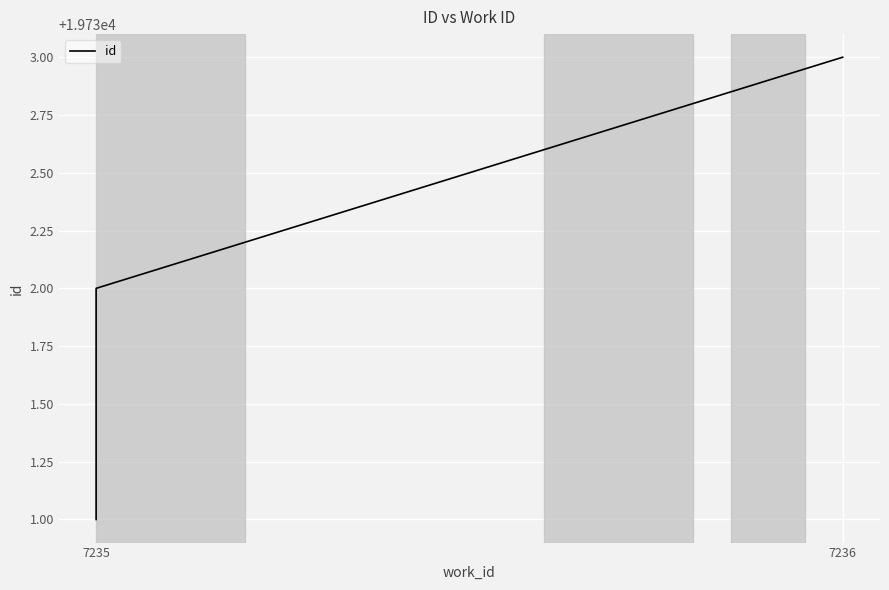

Count the number of values greater than 19732.

1